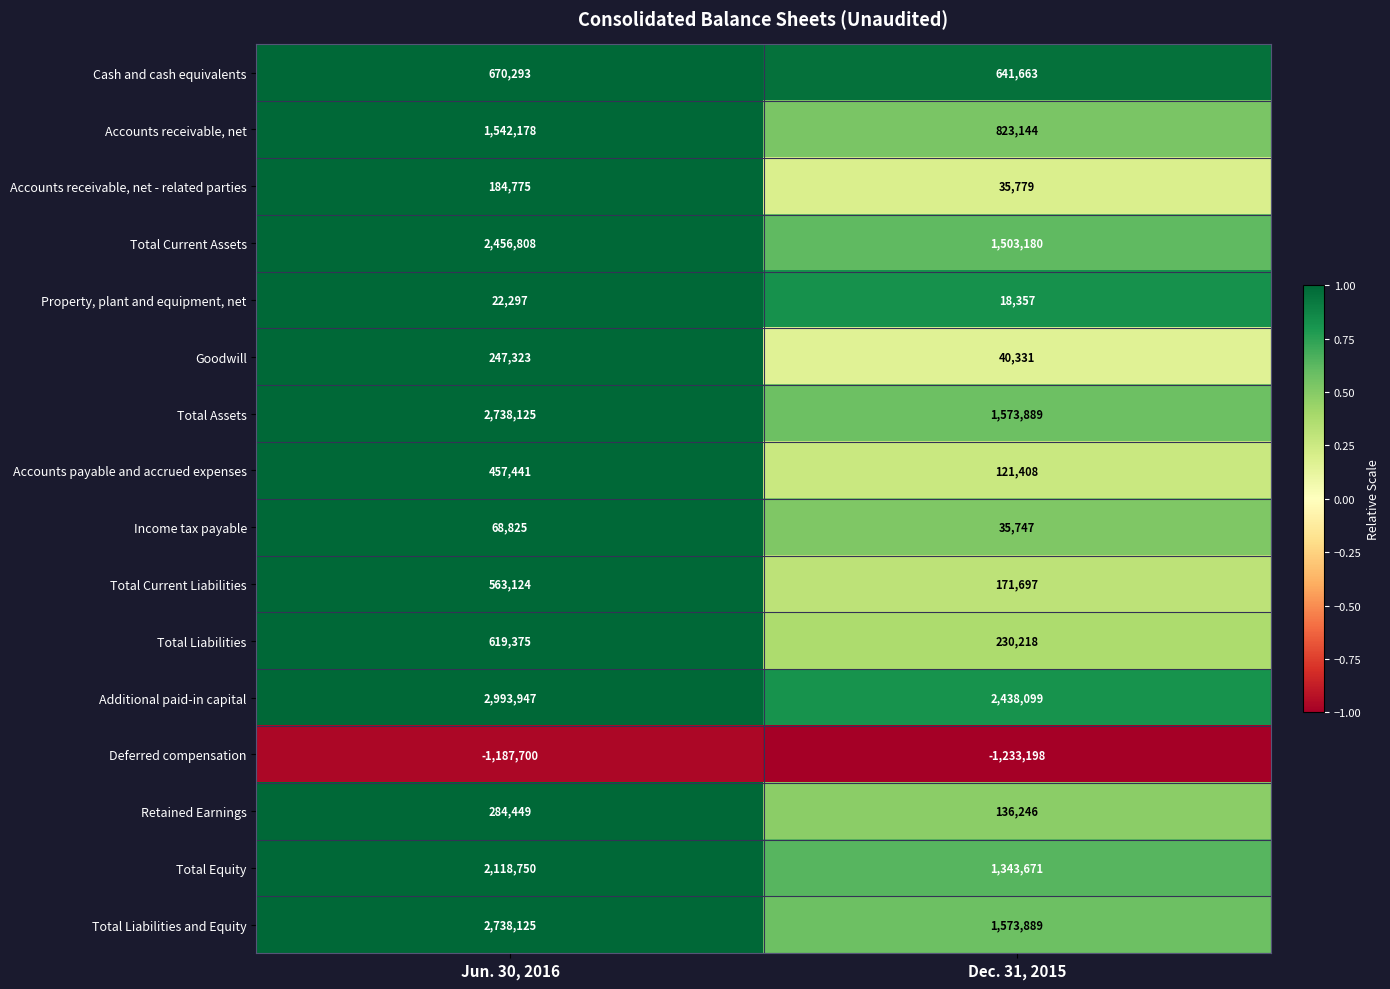

Is it true that Property, plant and equipment, net equals 6563 at Dec. 31, 2015?

False